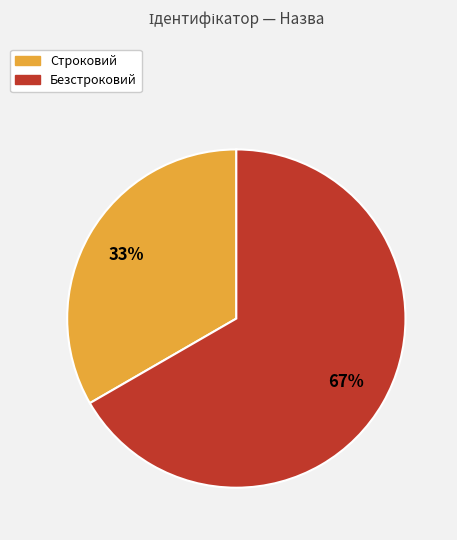

The Безстроковий slice represents 75% of the pie. True or false?

False